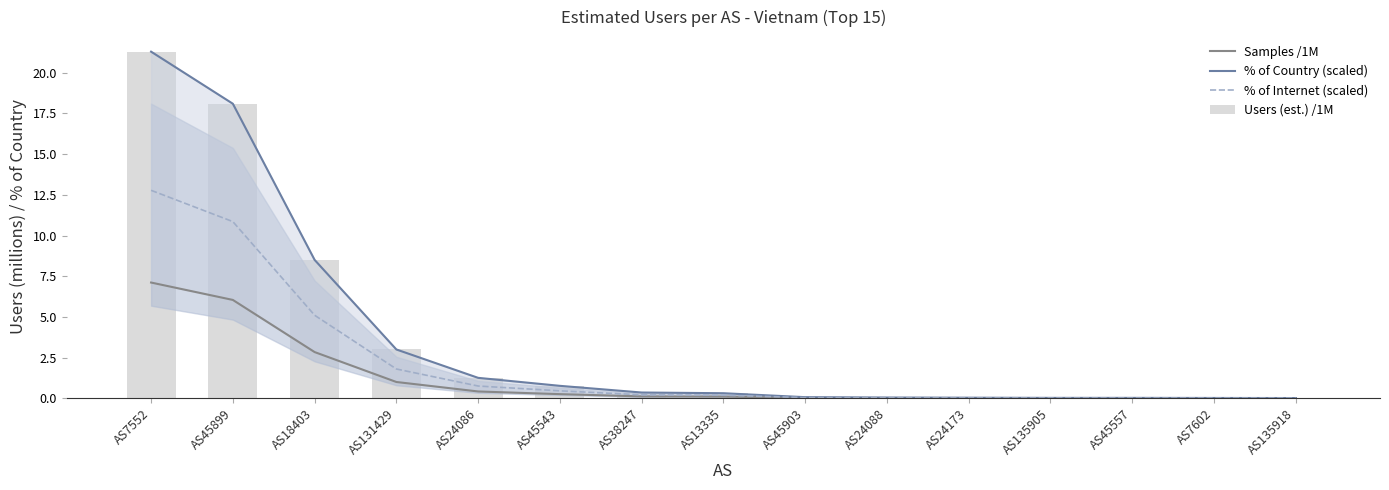

Rank the series by their maximum value, from highest to lowest.

% of Country (scaled), Users (est.) /1M, % of Internet (scaled), Samples /1M